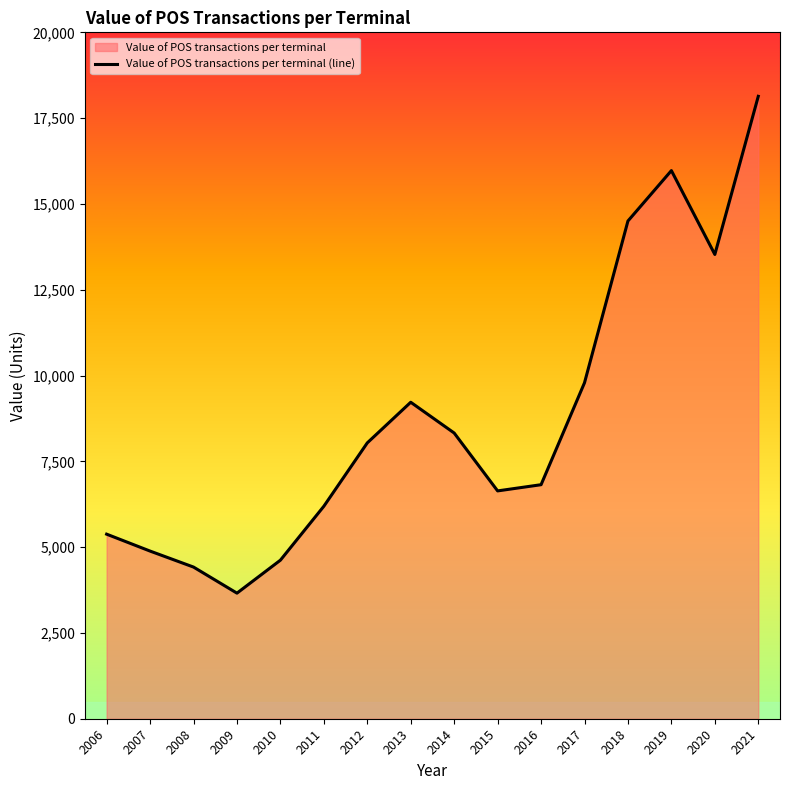

What is the change in value from 2007 to 2012?

+3152.6